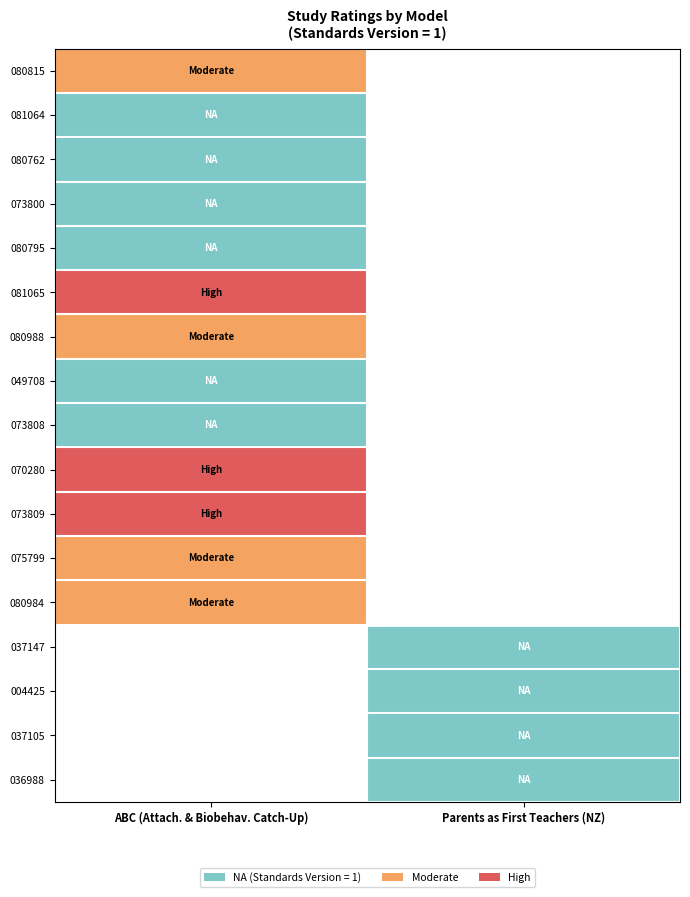

Which label corresponds to the largest value in the chart?

ABC (Attach. & Biobehav. Catch-Up)